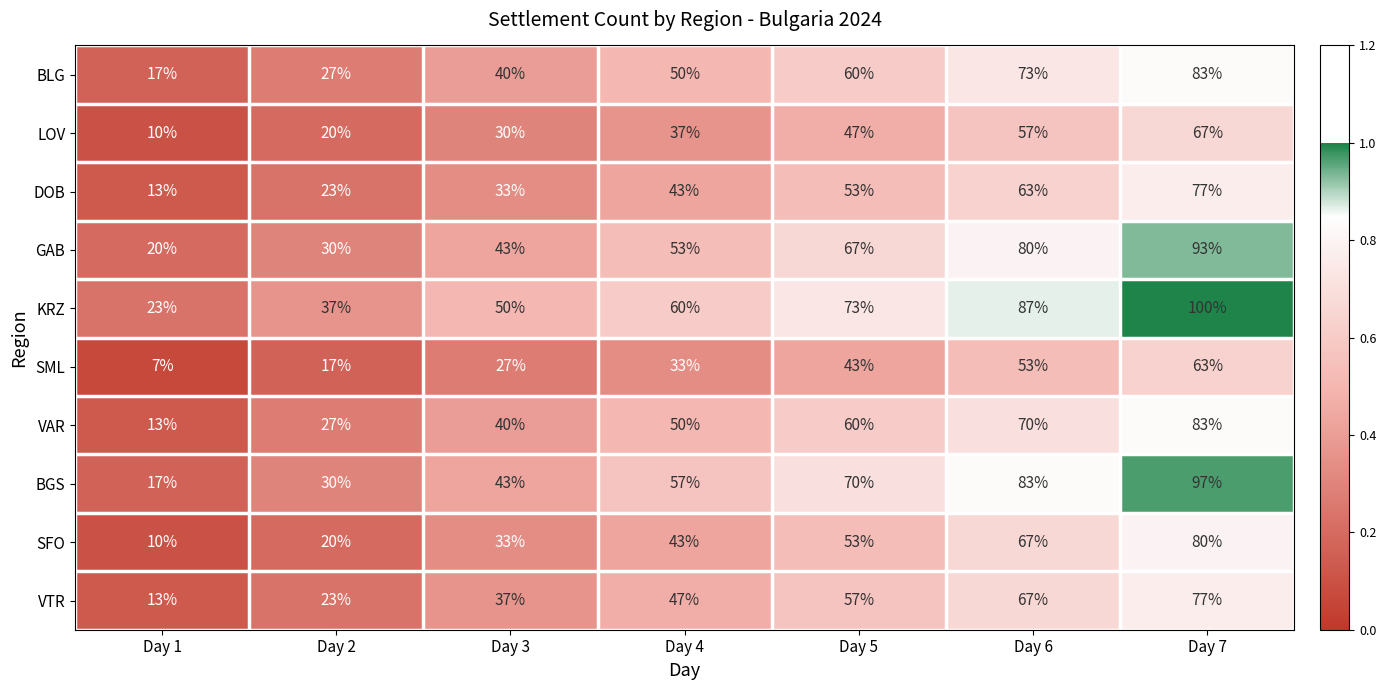

List the labels in order of SFO value, largest first.

Day 7, Day 6, Day 5, Day 4, Day 3, Day 2, Day 1